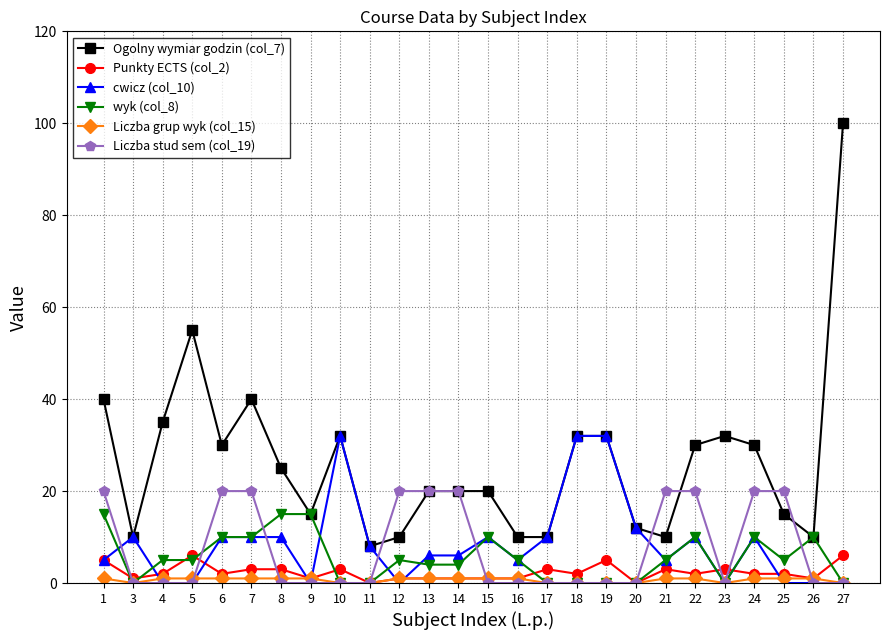

Is the value of cwicz (col_10) at 9 greater than the value of Ogolny wymiar godzin (col_7) at 7?

No